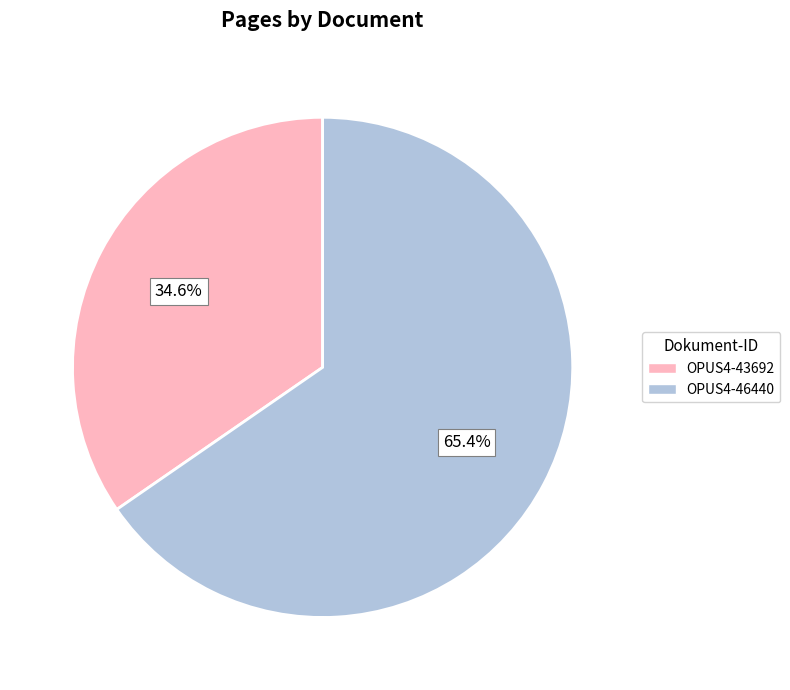

Is it true that OPUS4-46440 is 65% of the pie?

True